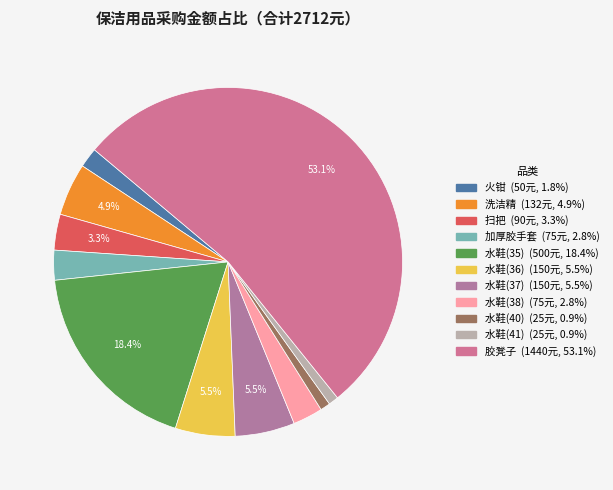

Which category has the smallest portion of the pie?

水鞋(40)